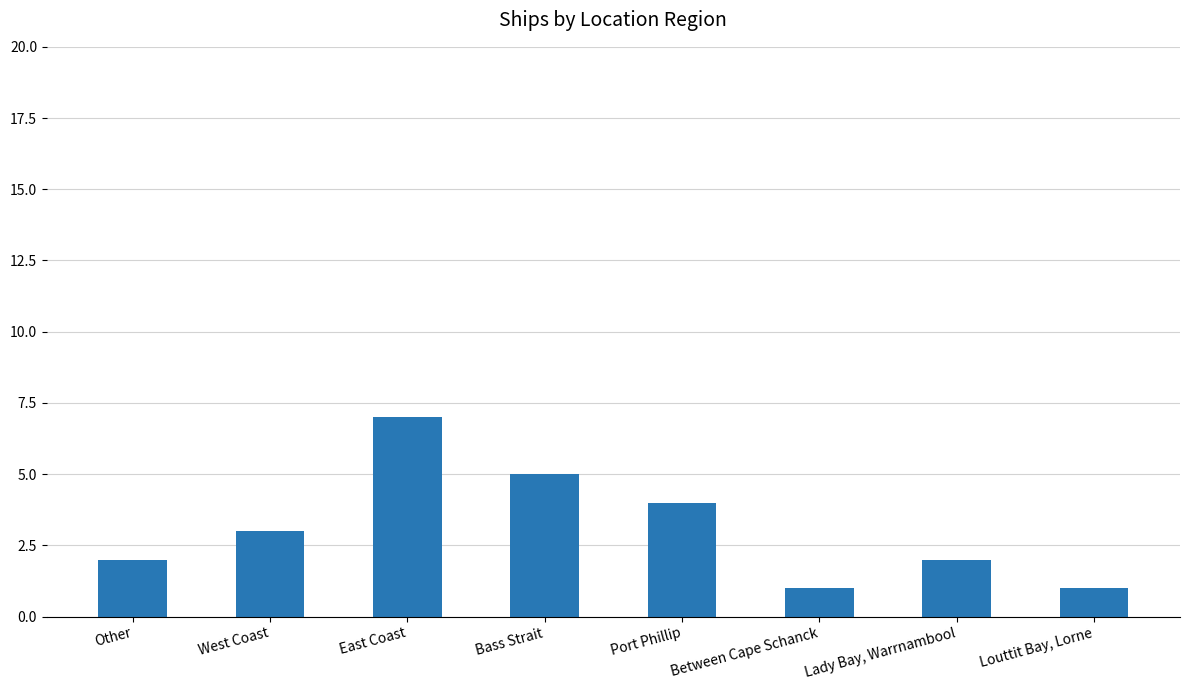

What is the label of the 5th bar from the right?

Bass Strait